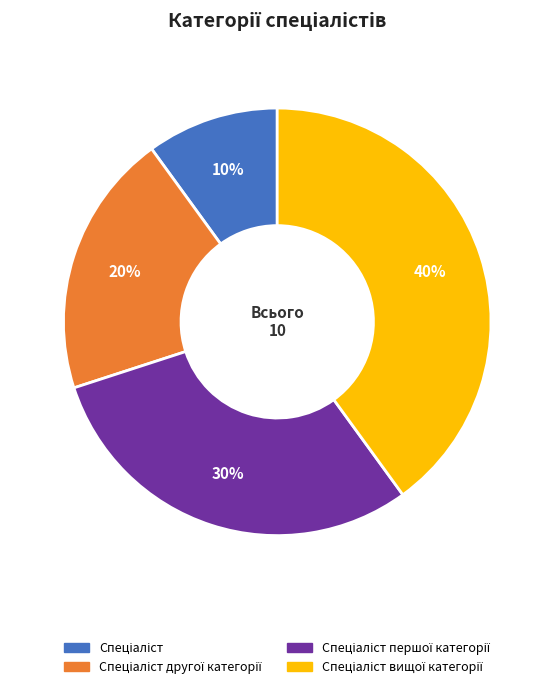

To the nearest percent, what is the average slice percentage?

25%